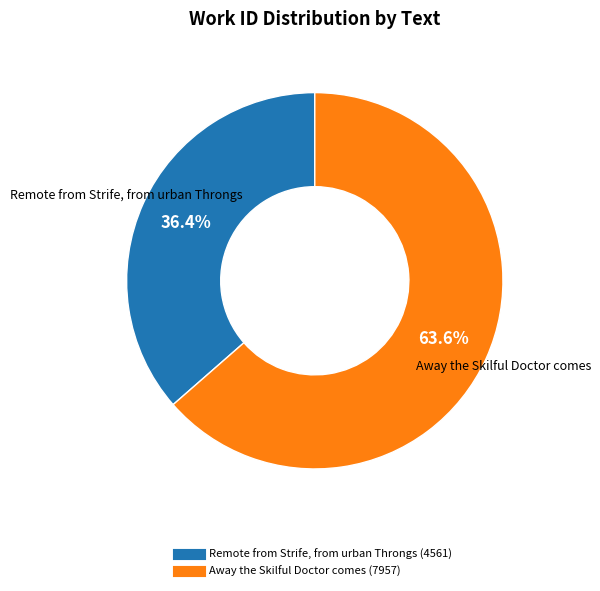

What is the largest slice in the pie chart?

Away the Skilful Doctor comes